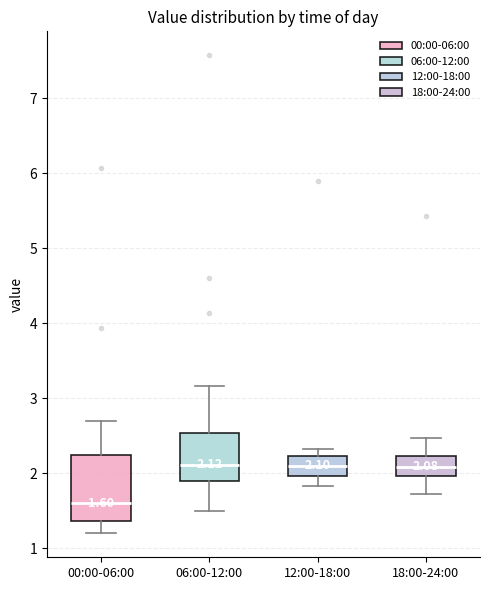

Which box is the tallest, from its lower edge to its upper edge?

00:00-06:00